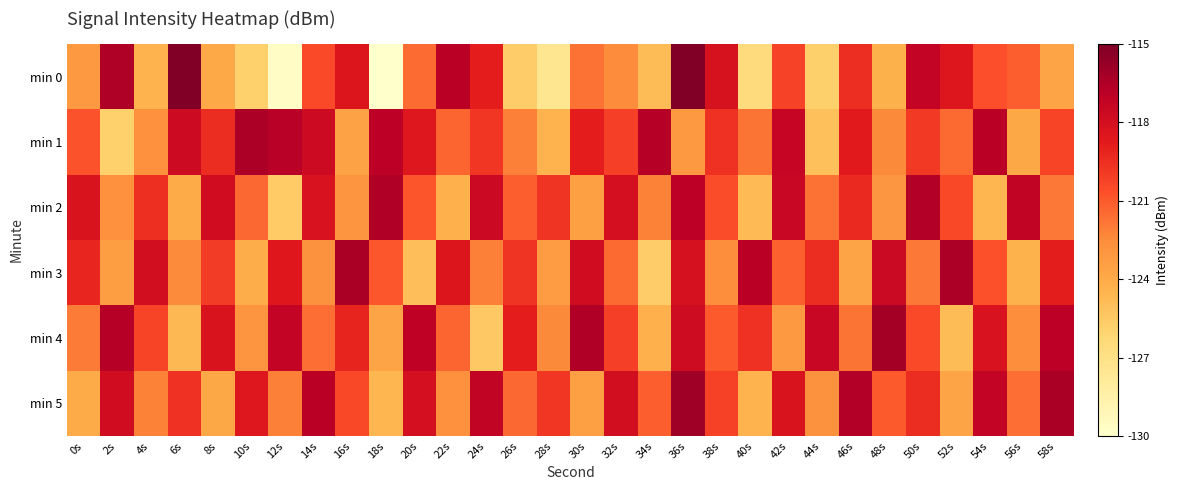

Rank the series by their maximum value, from highest to lowest.

min 0, min 5, min 4, min 3, min 1, min 2